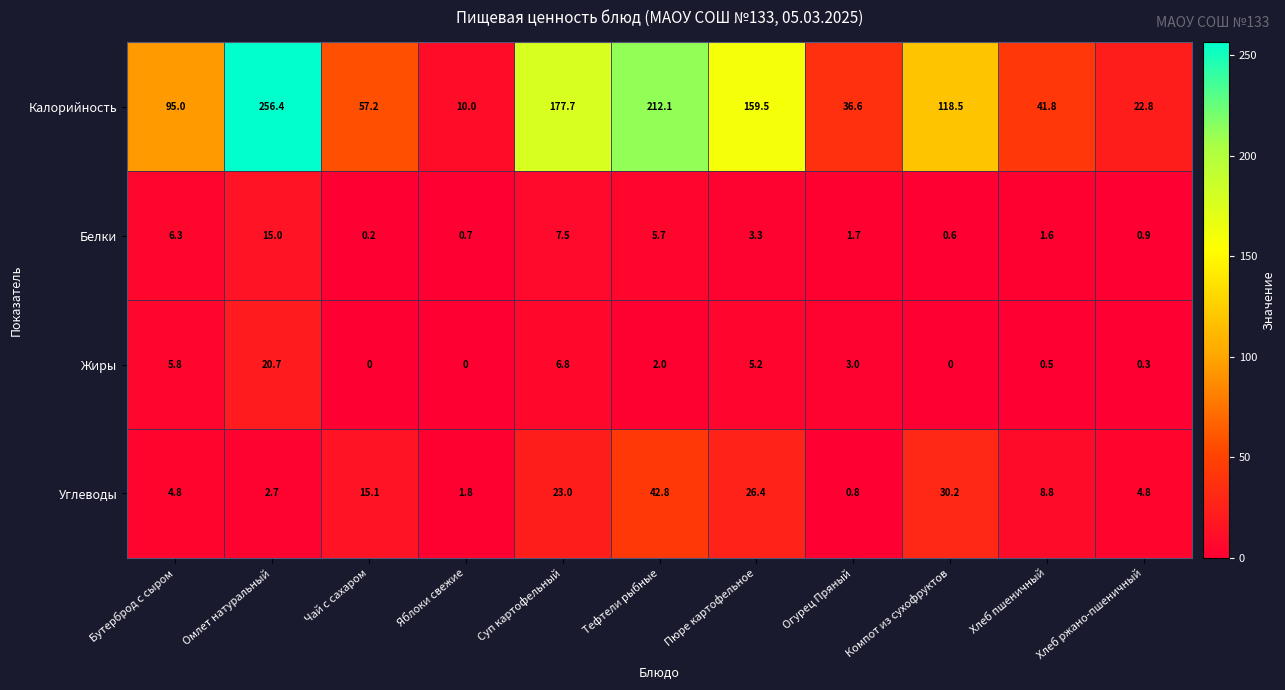

Which series changed the most between Суп картофельный and Пюре картофельное?

Калорийность